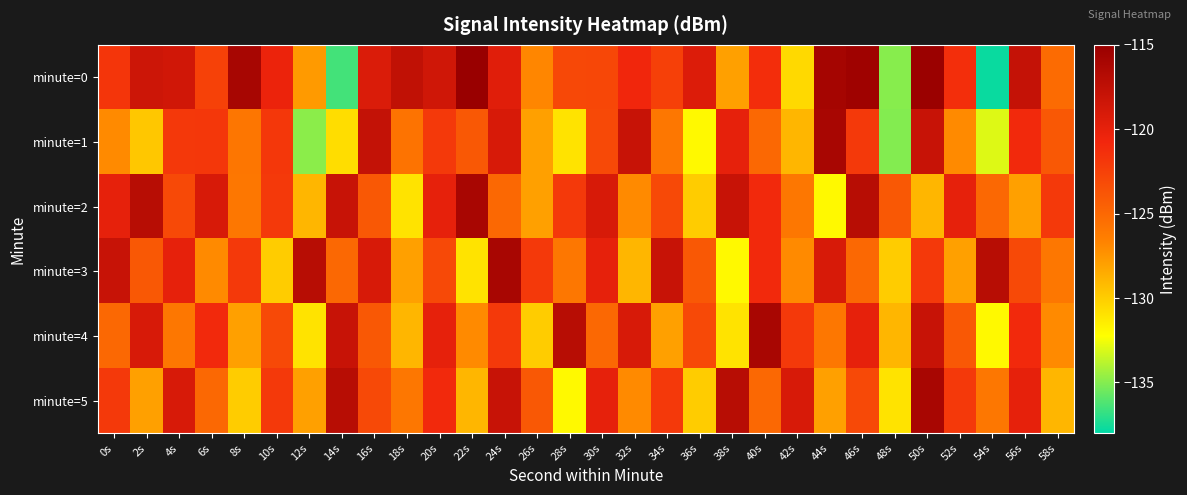

What is the minimum value shown in the chart?

-137.7